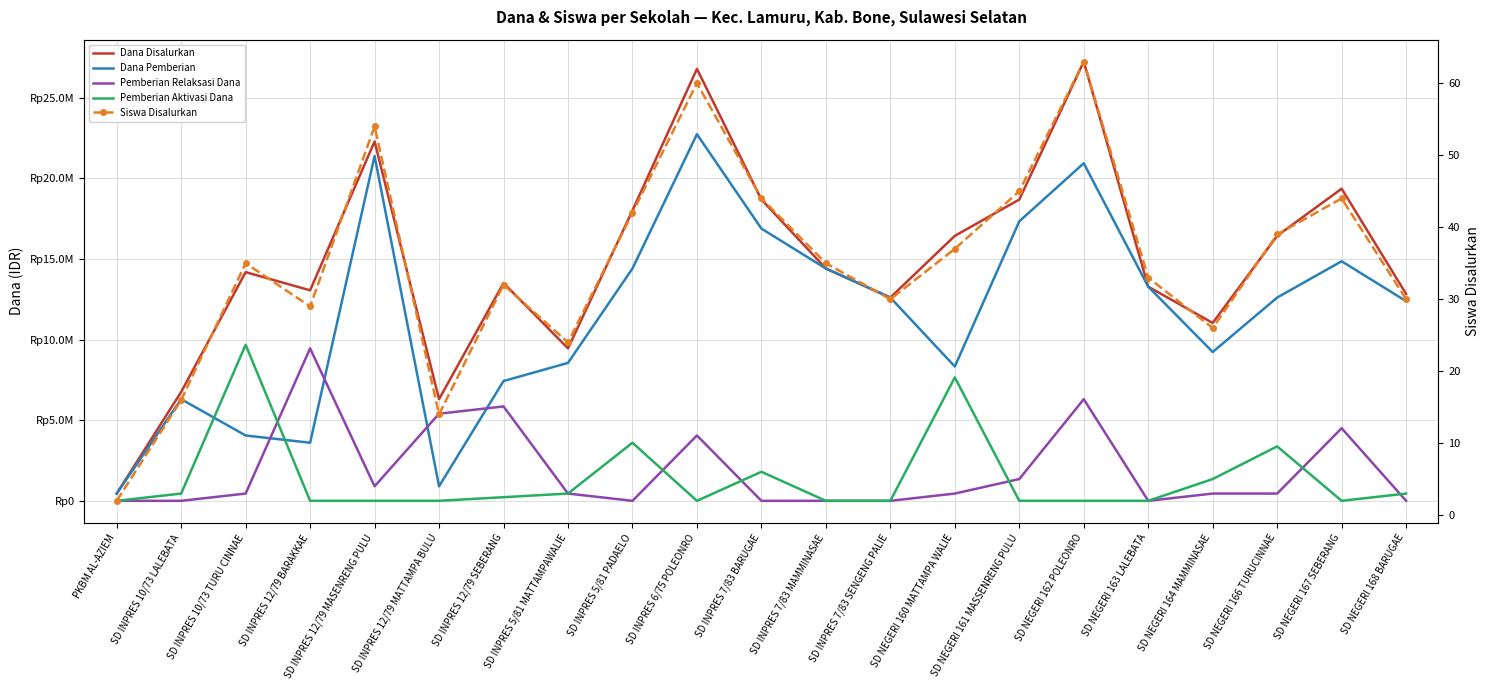

At SD INPRES 5/81 PADAELO, list the series in order from largest to smallest.

Dana Disalurkan, Dana Pemberian, Pemberian Aktivasi Dana, Siswa Disalurkan, Pemberian Relaksasi Dana